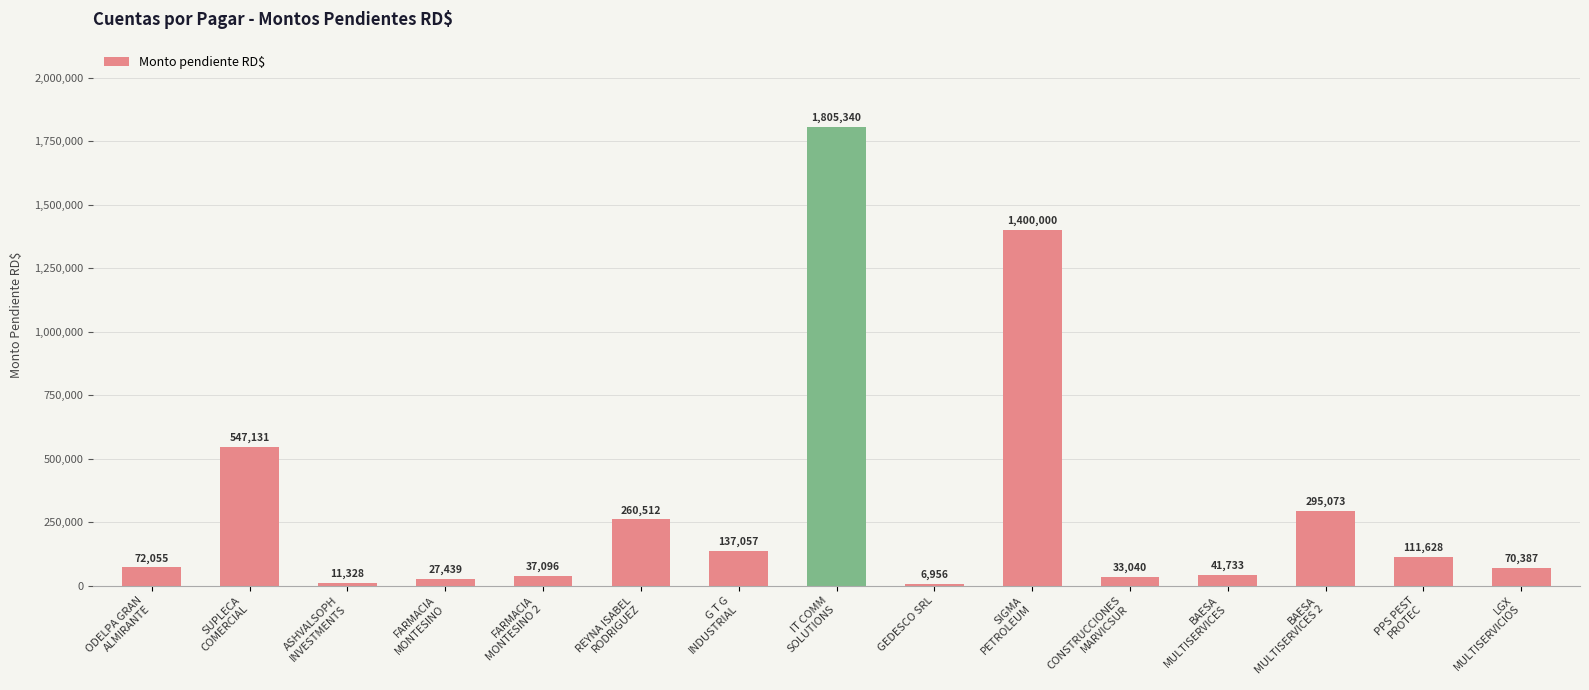

List the labels in order of value, largest first.

IT COMM
SOLUTIONS, SIGMA
PETROLEUM, SUPLECA
COMERCIAL, BAESA
MULTISERVICES 2, REYNA ISABEL
RODRIGUEZ, G T G
INDUSTRIAL, PPS PEST
PROTEC, ODELPA GRAN
ALMIRANTE, LGX
MULTISERVICIOS, BAESA
MULTISERVICES, FARMACIA
MONTESINO 2, CONSTRUCCIONES
MARVICSUR, FARMACIA
MONTESINO, ASHVALSOPH
INVESTMENTS, GEDESCO SRL